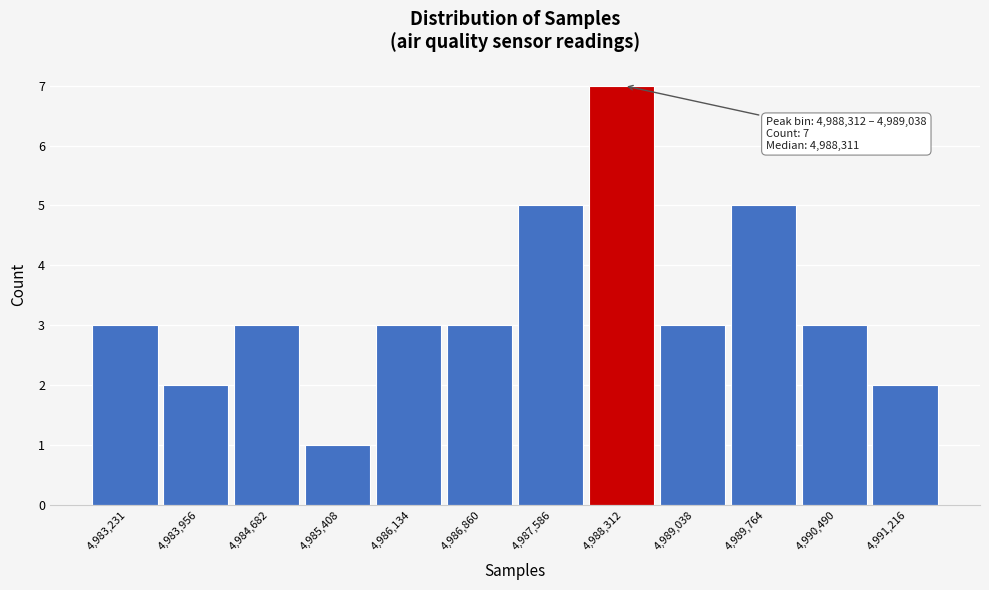

Reading left to right, transcribe all the data shown in this chart.

4,983,231=3	4,983,956=2	4,984,682=3	4,985,408=1	4,986,134=3	4,986,860=3	4,987,586=5	4,988,312=7	4,989,038=3	4,989,764=5	4,990,490=3	4,991,216=2